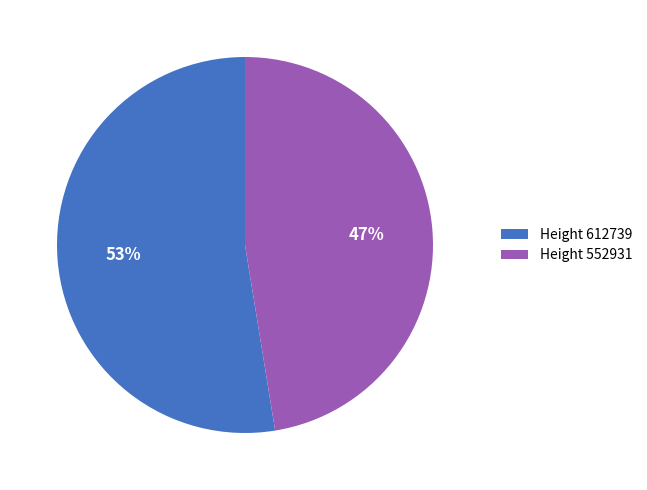

To the nearest percent, what is the average slice percentage?

50%